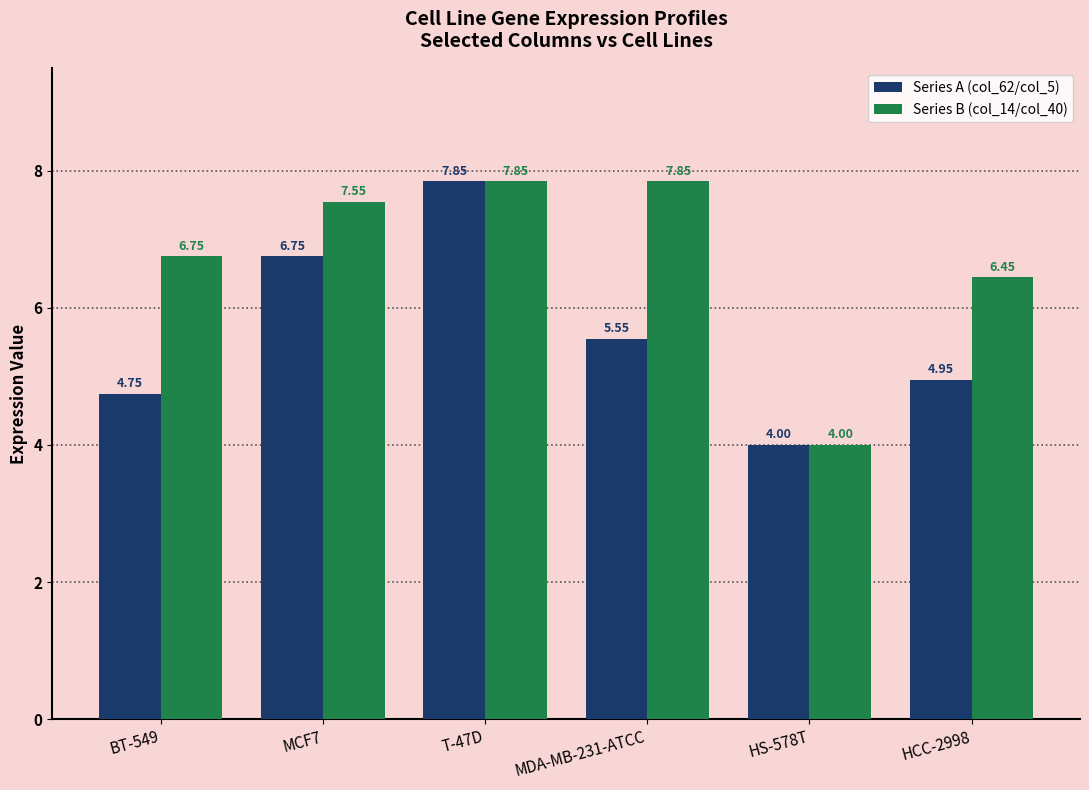

Where does the Series A (col_62/col_5) series first go above 5?

MCF7